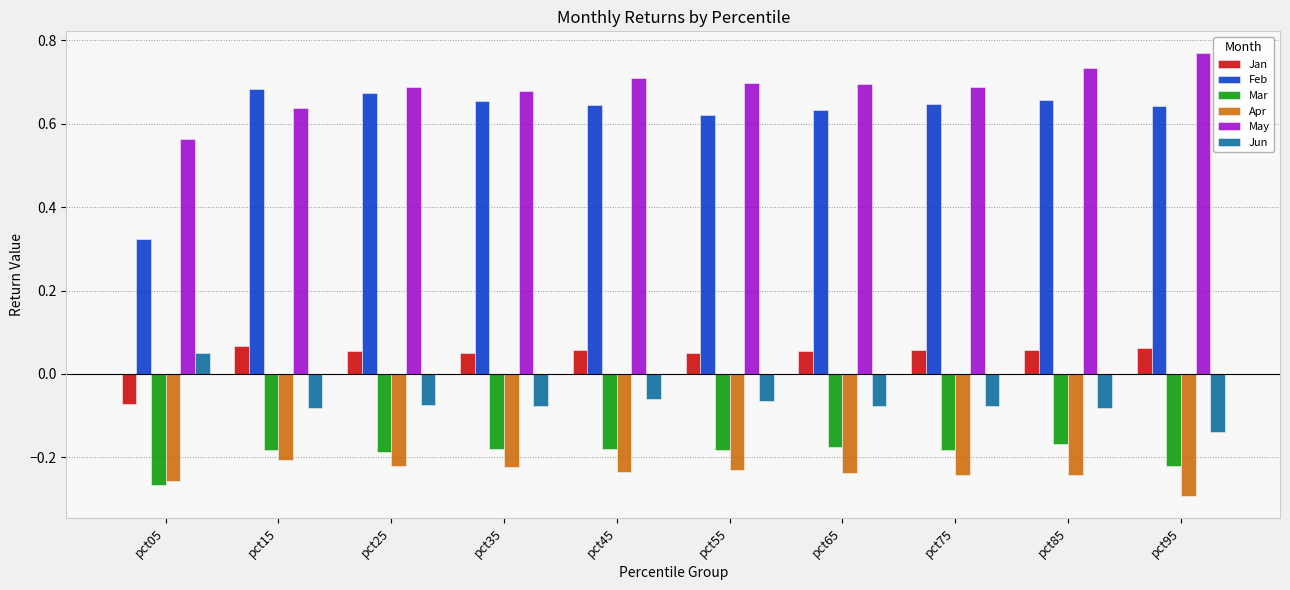

What is the total value across all series at pct85?

1.0